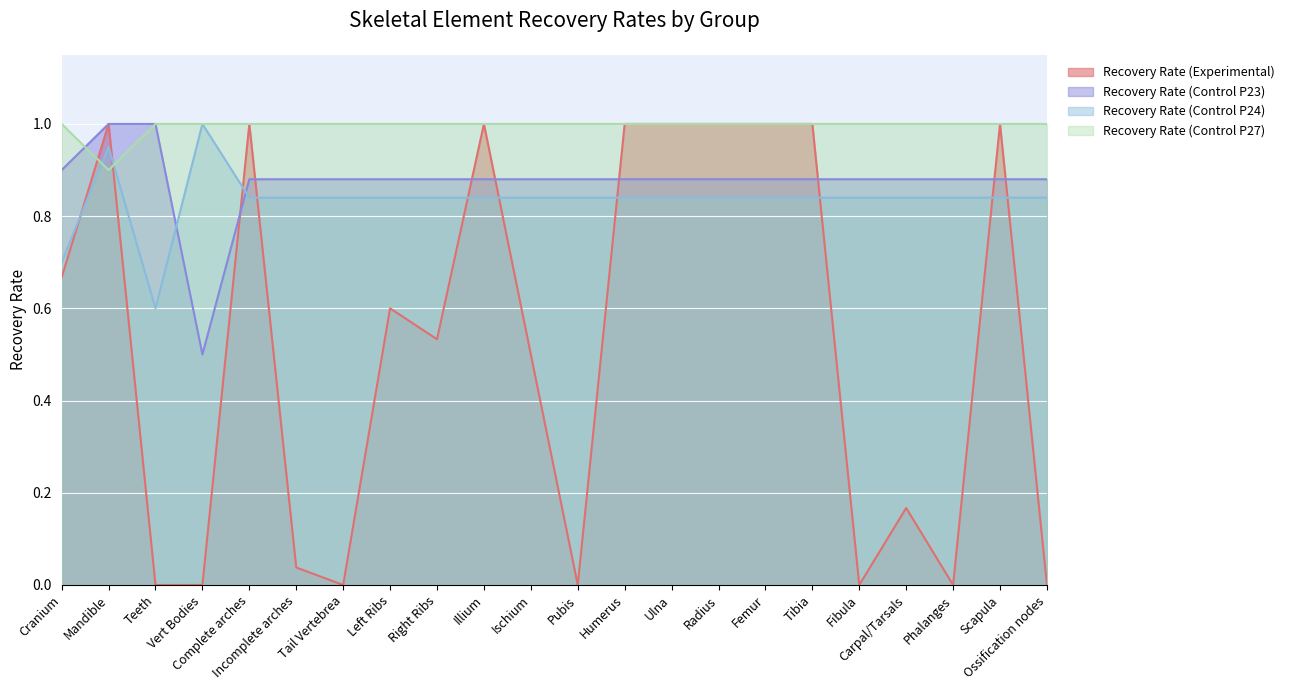

After their last crossing, which series has the higher values: Recovery Rate (Control P24) or Recovery Rate (Control P27)?

Recovery Rate (Control P27)